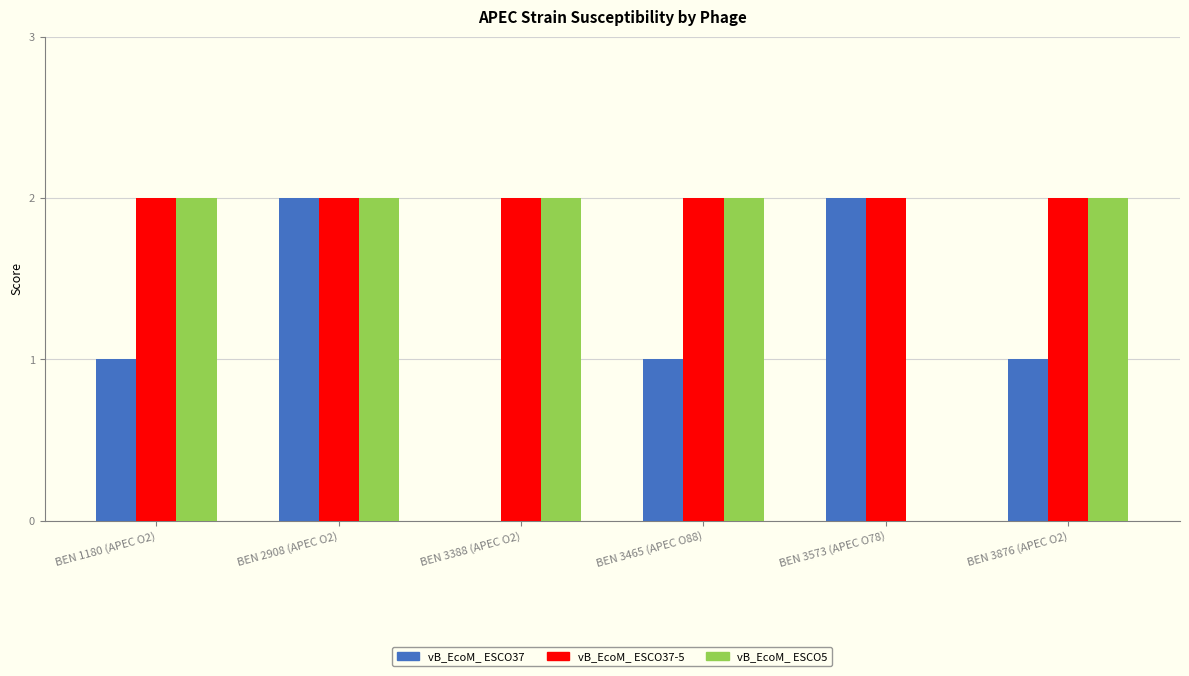

How many groups of bars are there?

6